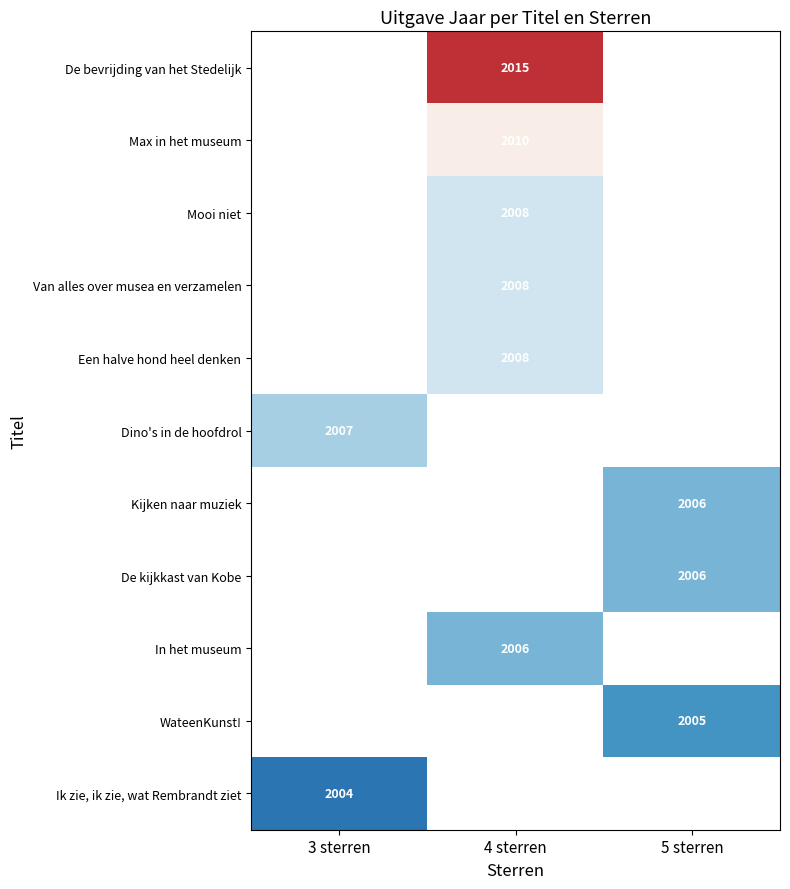

How many data points does each series have?

3